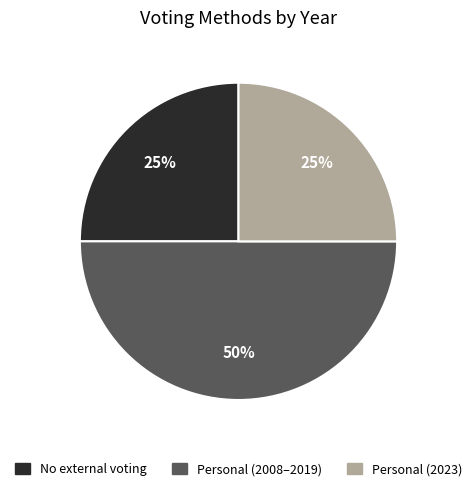

To the nearest percent, what is the average slice percentage?

33%